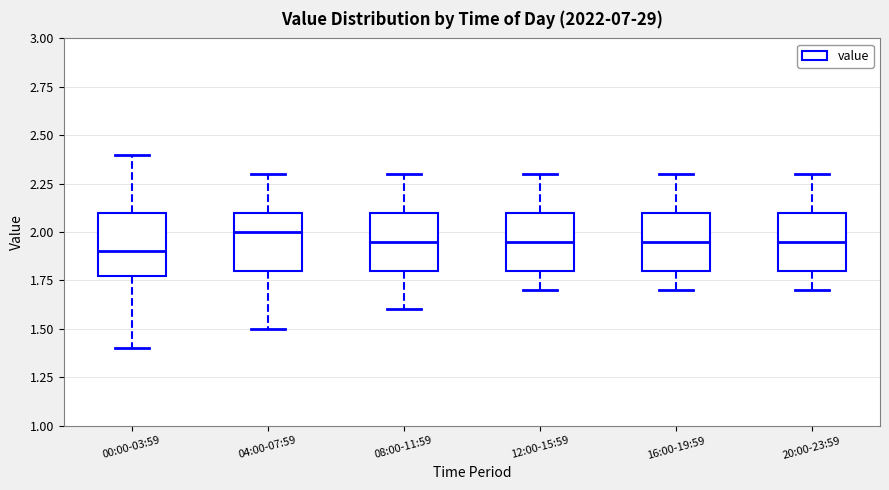

Reading left to right, transcribe this box plot: for each box, give where its median line is, the range the box spans, and where its two whiskers end, as read against the y-axis. The values are not printed on the chart, so give them approximately, as read against the axis.

00:00-03:59: median 1.90, box 1.80 to 2.10, whiskers 1.40 to 2.40
04:00-07:59: median 2.00, box 1.80 to 2.10, whiskers 1.50 to 2.30
08:00-11:59: median 1.95, box 1.80 to 2.10, whiskers 1.60 to 2.30
12:00-15:59: median 1.95, box 1.80 to 2.10, whiskers 1.70 to 2.30
16:00-19:59: median 1.95, box 1.80 to 2.10, whiskers 1.70 to 2.30
20:00-23:59: median 1.95, box 1.80 to 2.10, whiskers 1.70 to 2.30